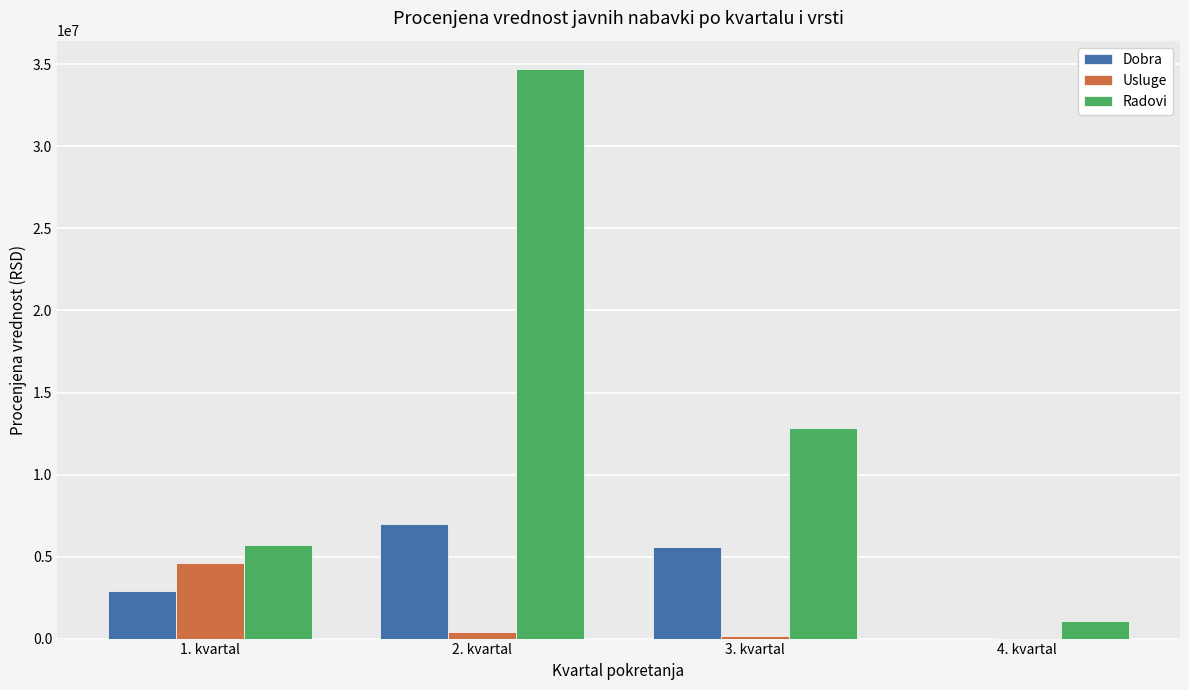

Which series has the widest spread of values?

Radovi